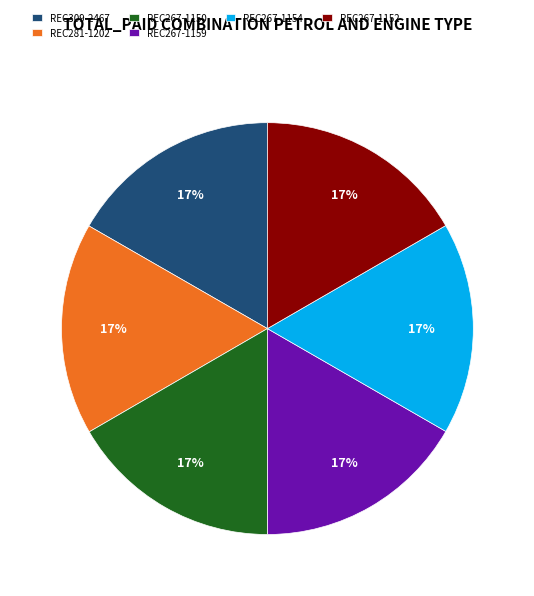

Is there a majority slice in this chart?

No